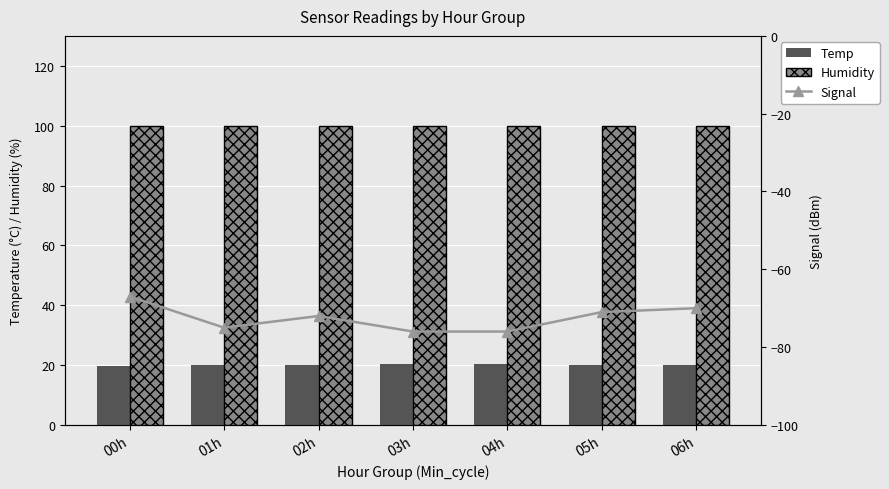

Is the value of Temp at 02h greater than the value of Signal at 02h?

Yes